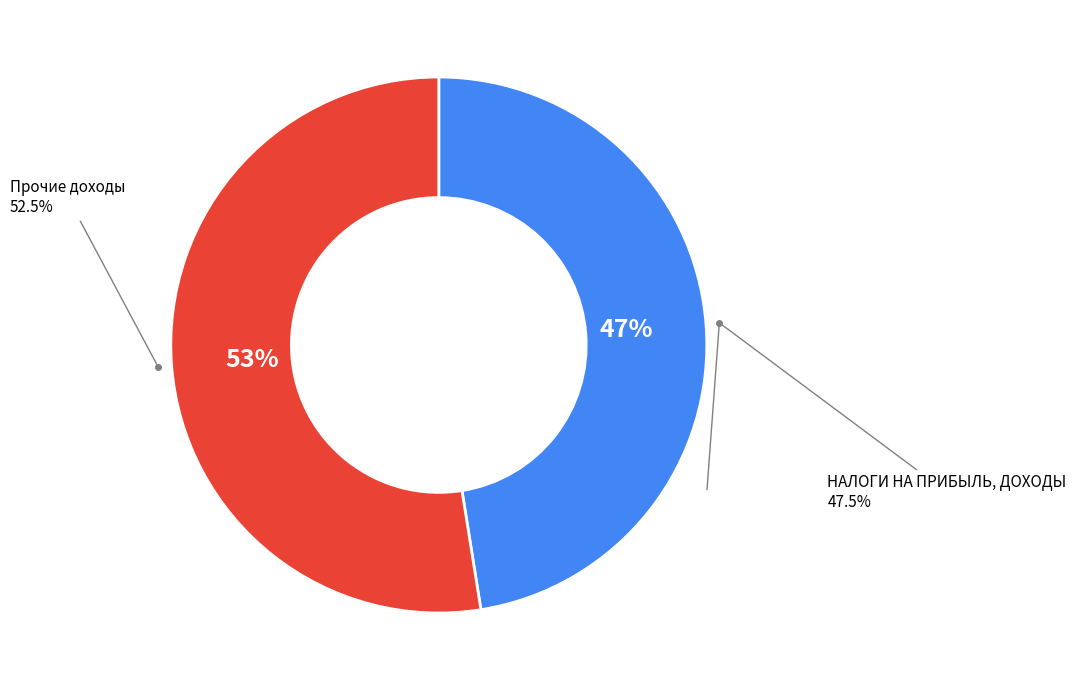

Does any single category account for the majority?

No